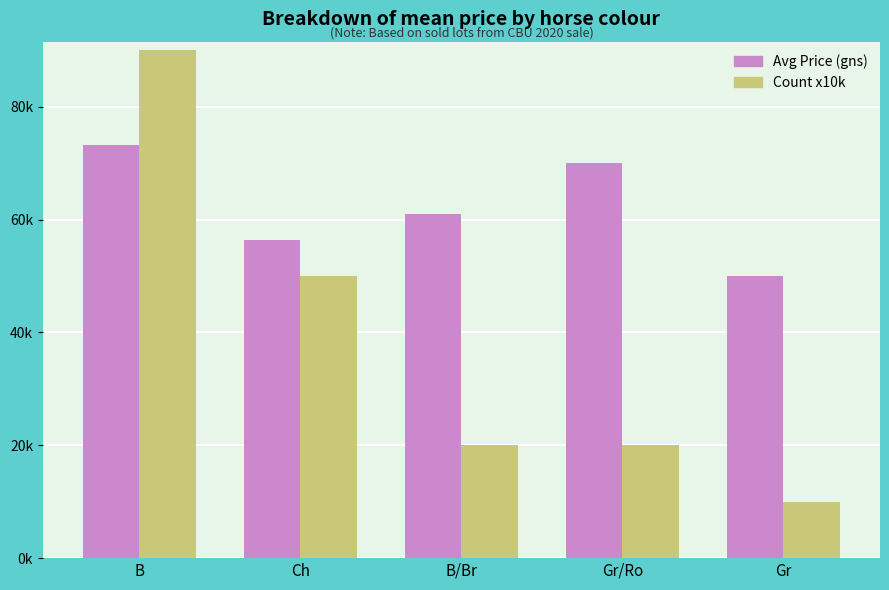

How many data points does each series have?

5